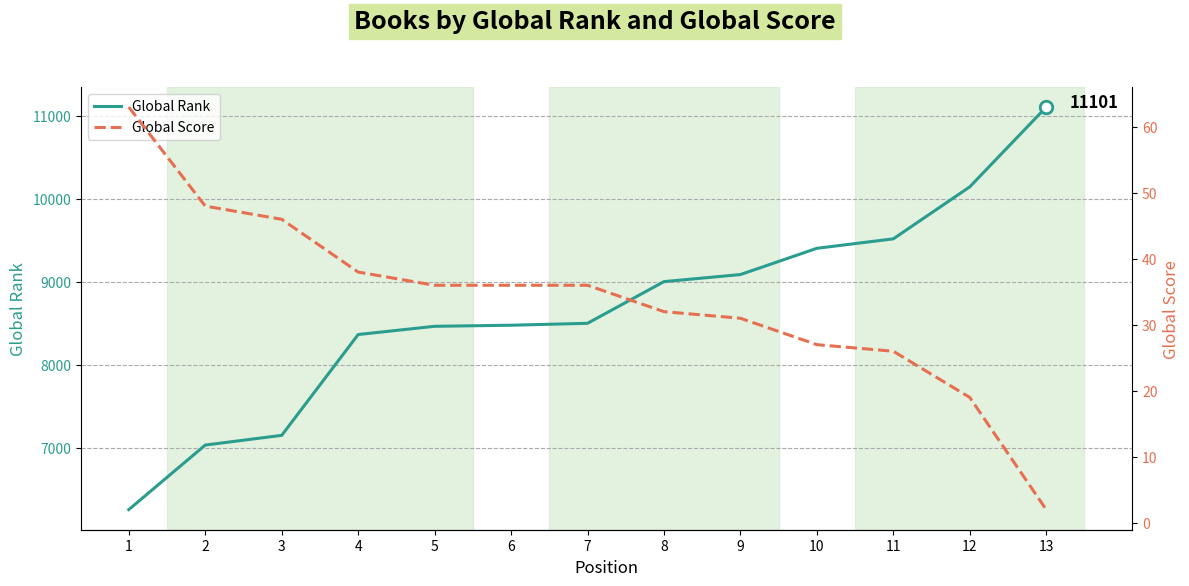

Does the chart have visible grid lines?

Yes